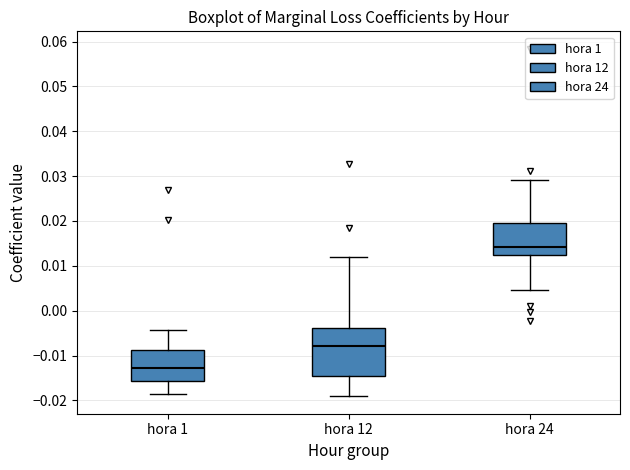

Where does the median line of the box for hora 12 sit on the y-axis? The values are not printed on the chart, so give them approximately, as read against the axis.

-0.008